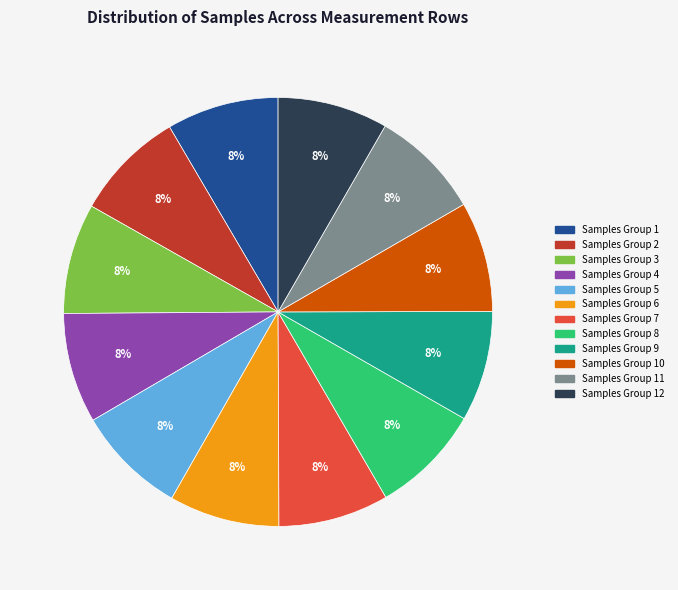

Count the number of slices in the pie.

12